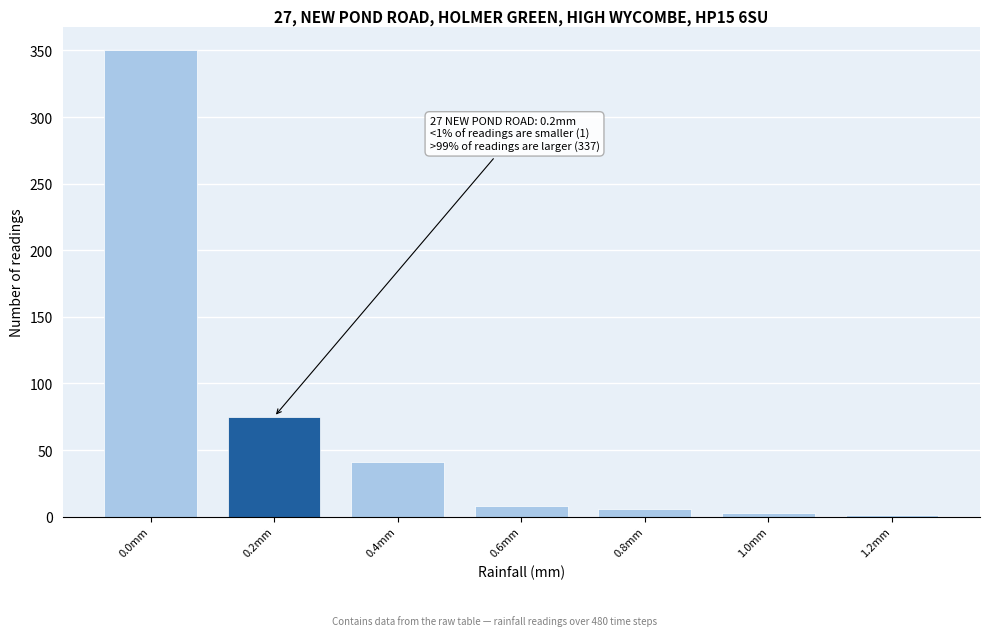

Over which range of the x-axis is the bar tallest?

-0.1 to 0.1